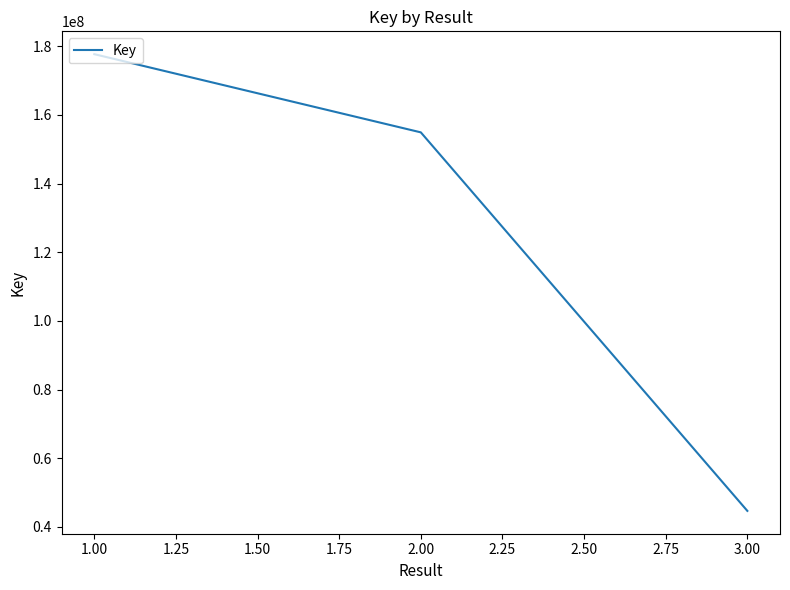

How many values are between 44674063 and 177714898?

3